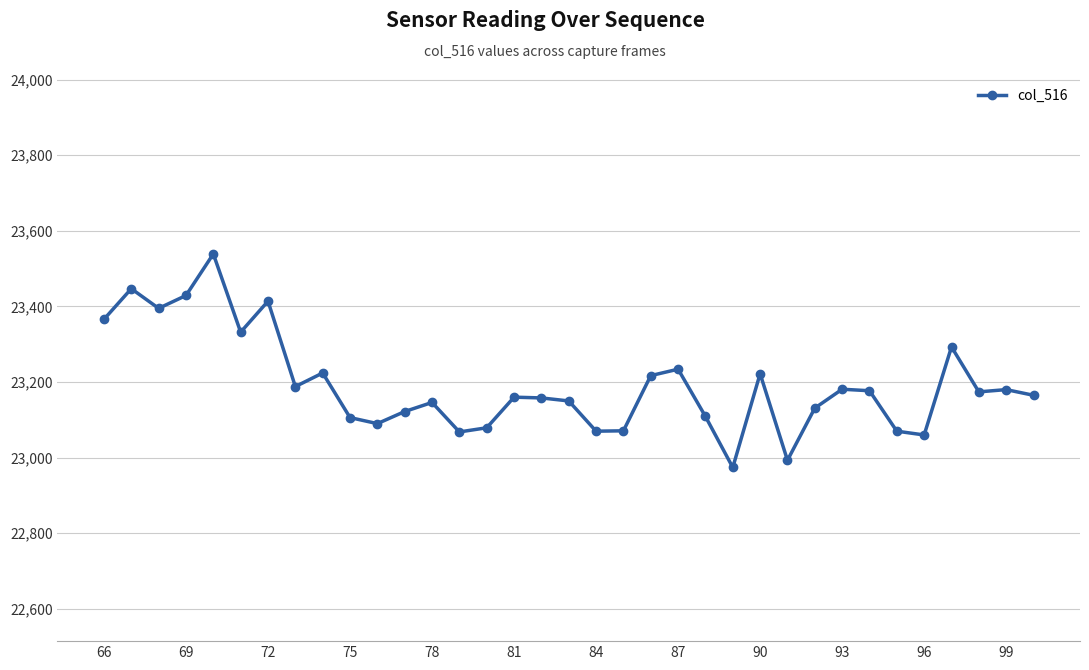

What is the value of the 35th point from the left?

23165